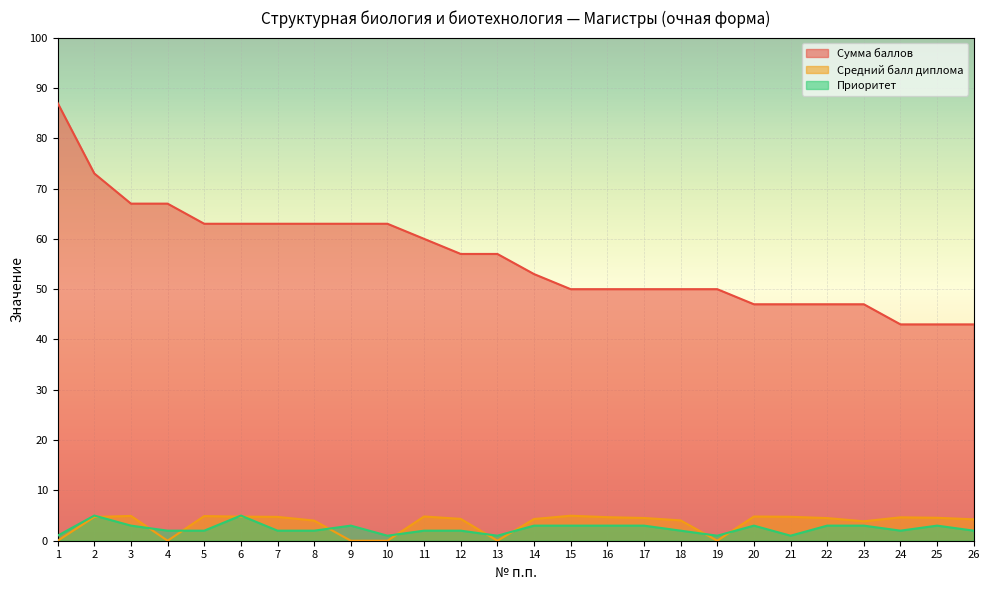

List the series in order of their peak value, lowest first.

Средний балл диплома, Приоритет, Сумма баллов